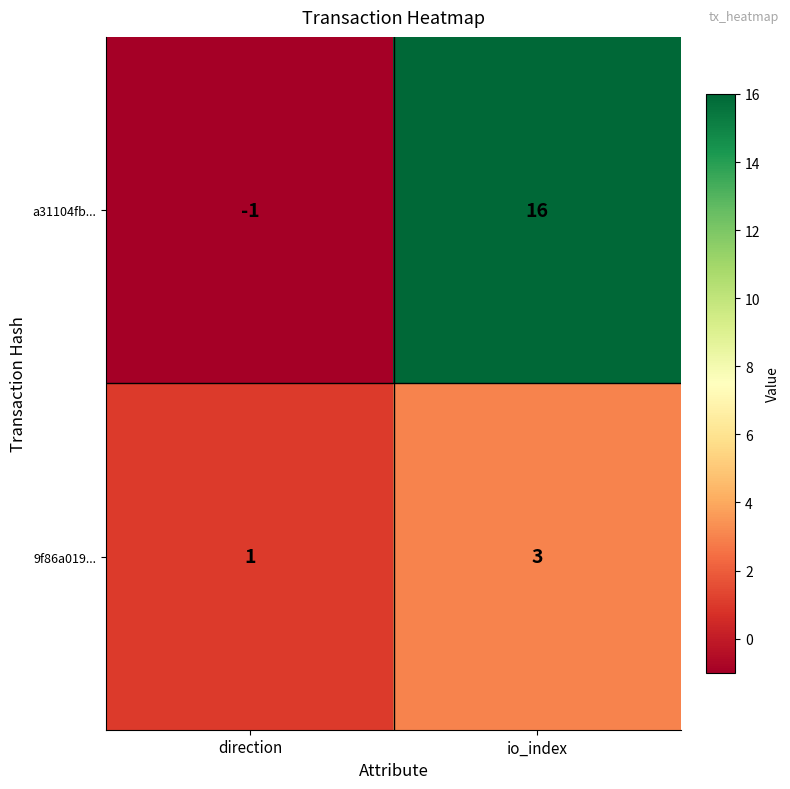

What is the sum of the a31104fb... values at direction and io_index?

15